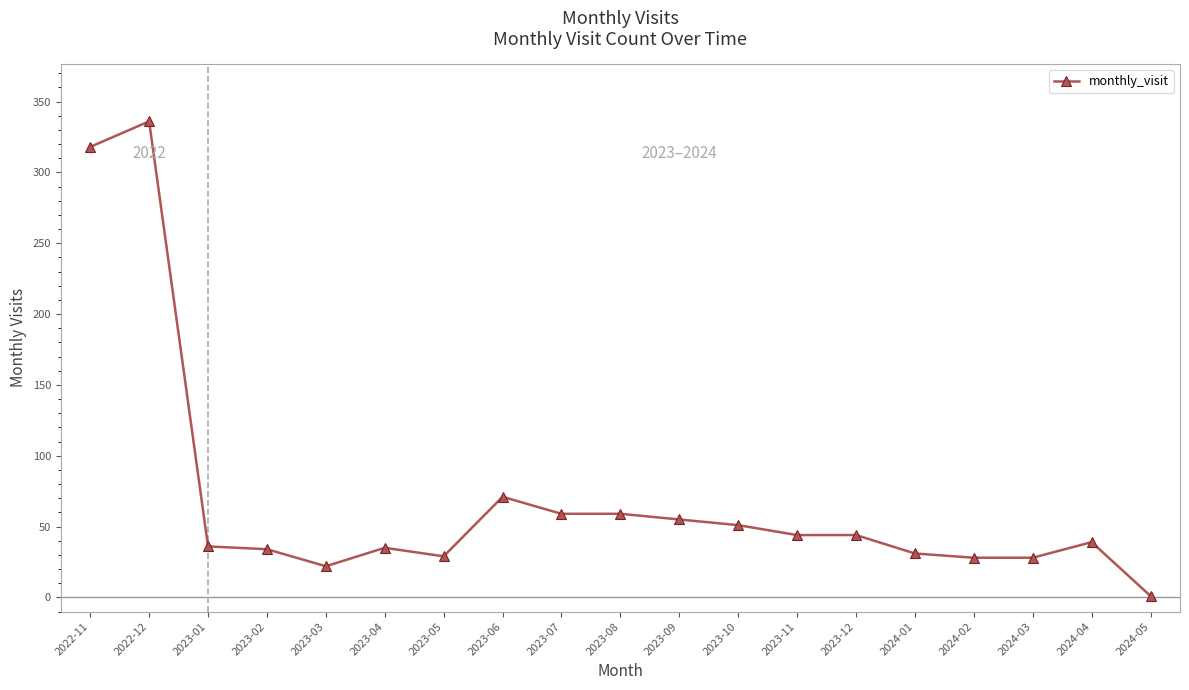

What is the label of the 8th point from the right?

2023-10